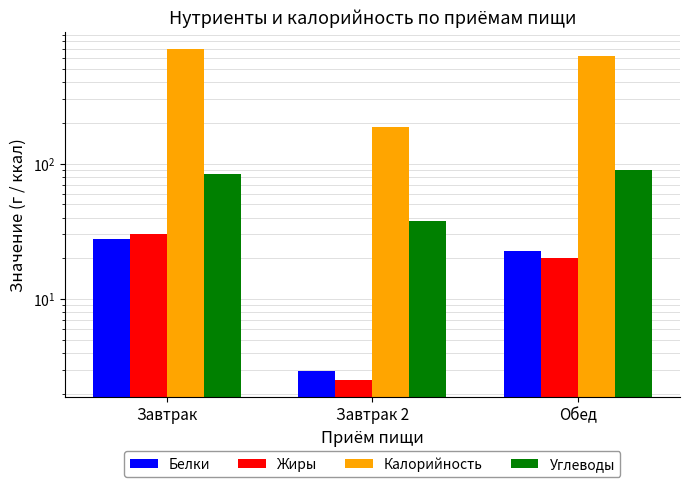

At Завтрак 2, list the series in order from largest to smallest.

Калорийность, Углеводы, Белки, Жиры